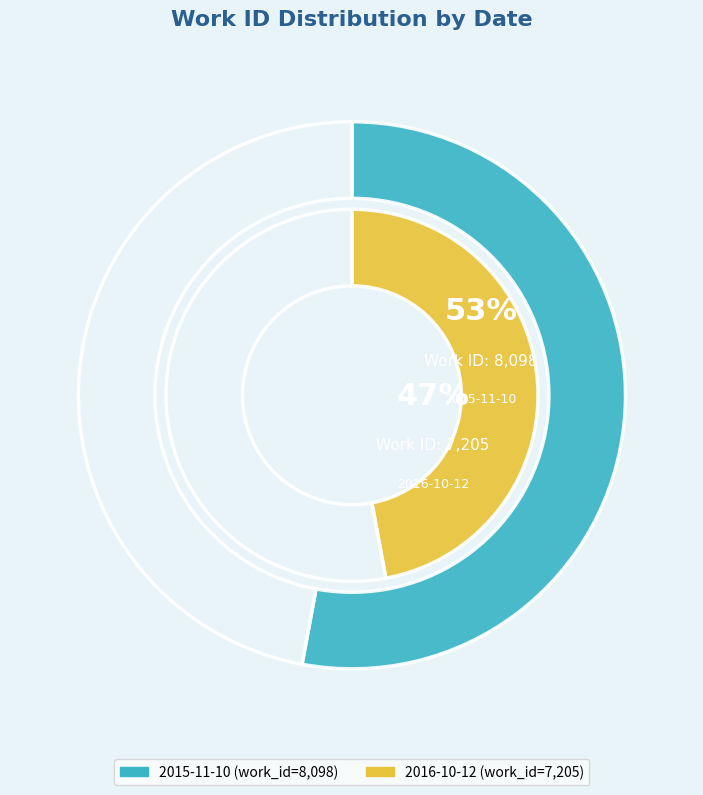

To the nearest percent, what is the average slice percentage?

50%